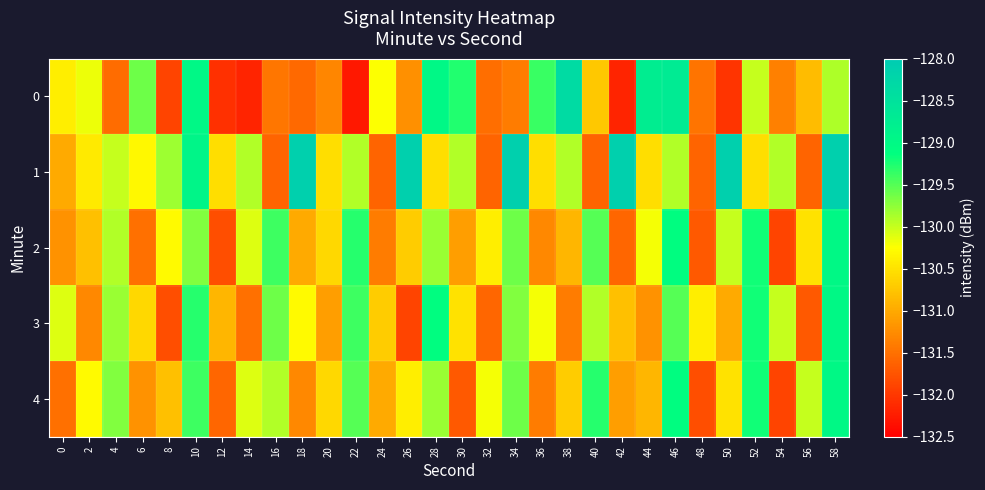

What is the spread (max minus min) of values at 6?

1.9